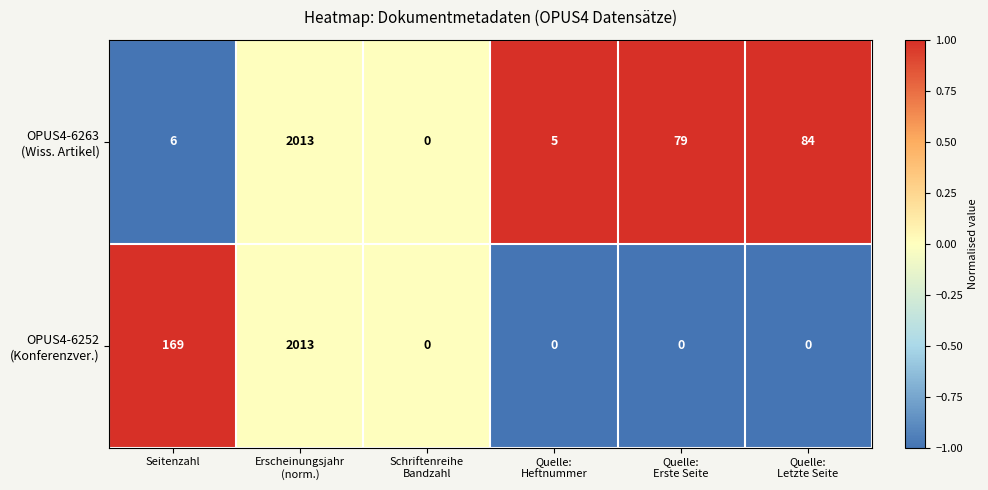

What is the spread (max minus min) of values at Seitenzahl?

163